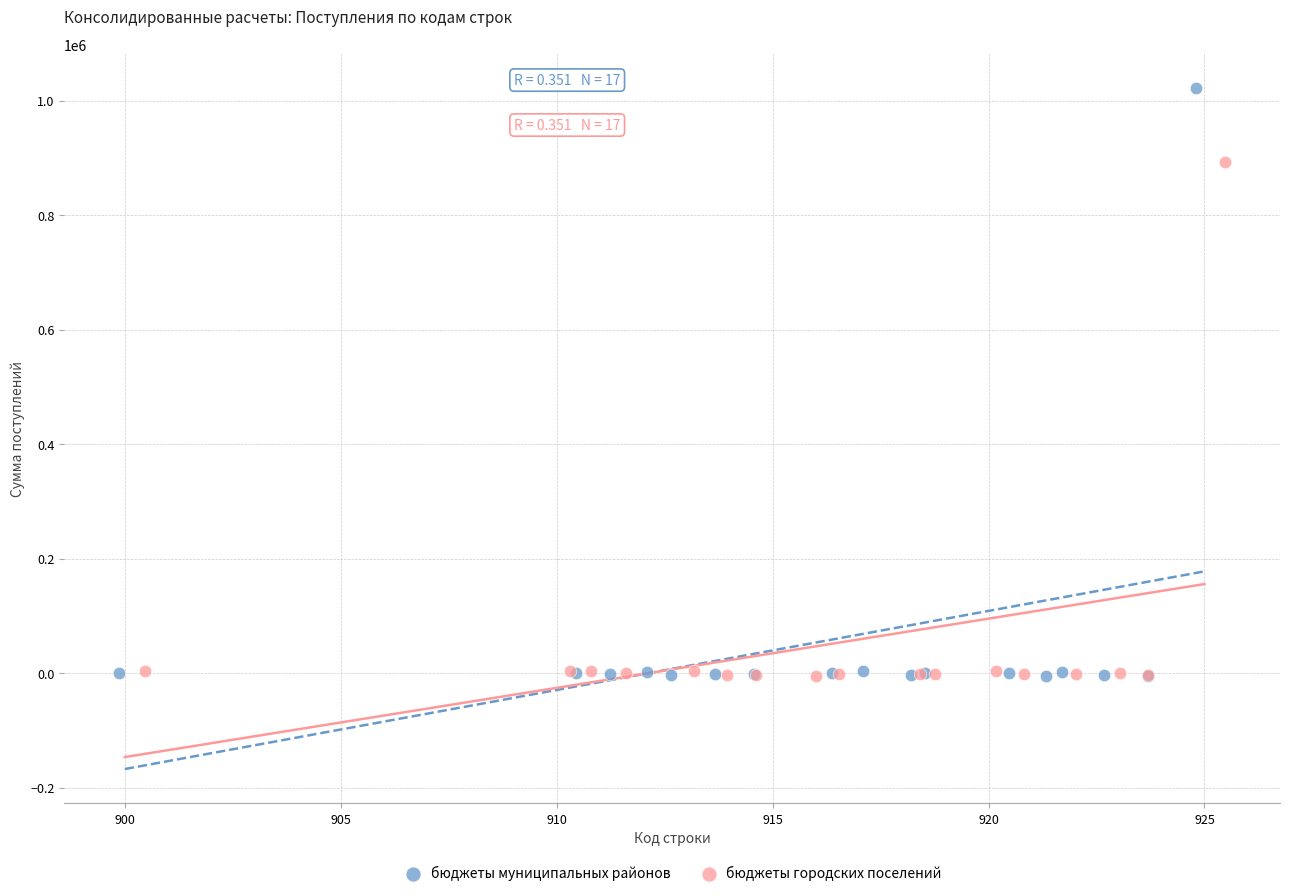

Which series has the widest spread of Y values?

бюджеты муниципальных районов